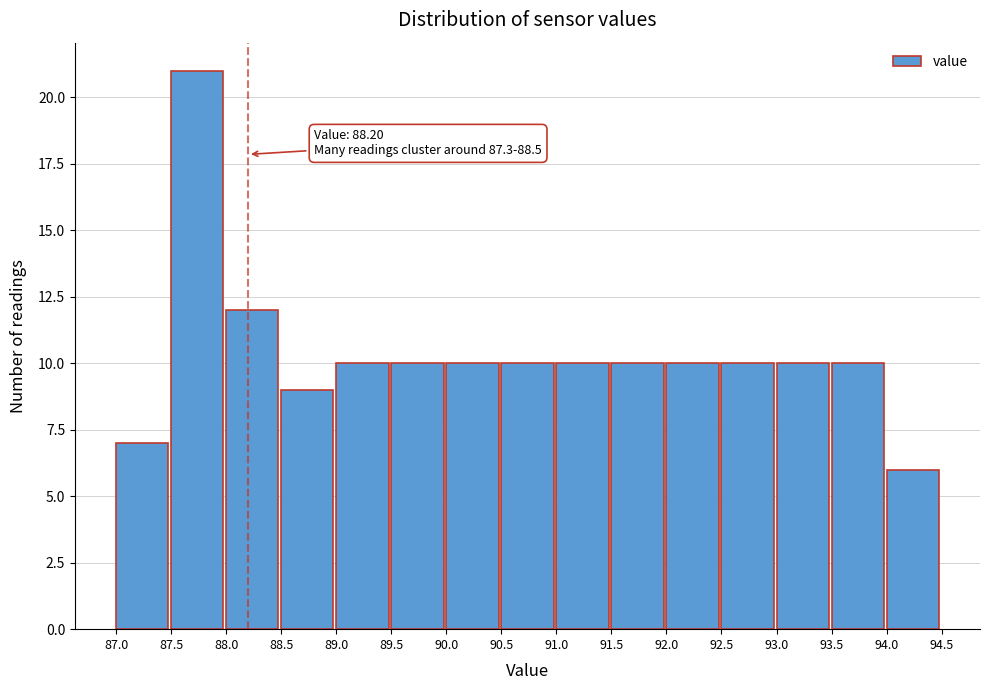

Over which range of the x-axis is the bar tallest?

87.5 to 88.0